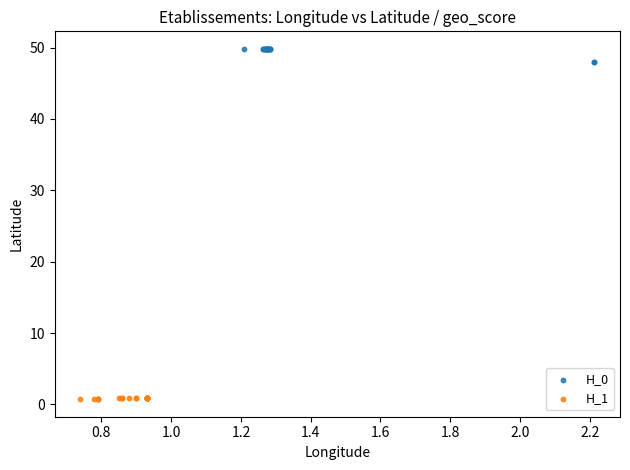

Which series contains the lowest Y value?

H_1